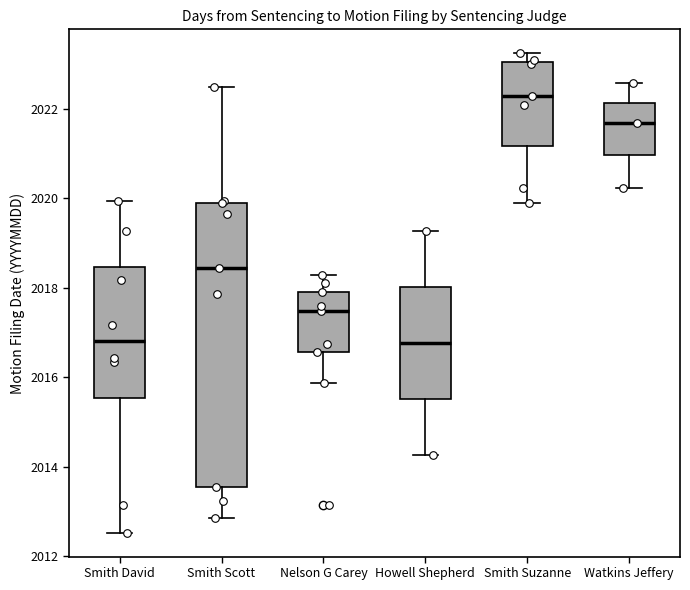

Which box is the tallest, from its lower edge to its upper edge?

Smith Scott